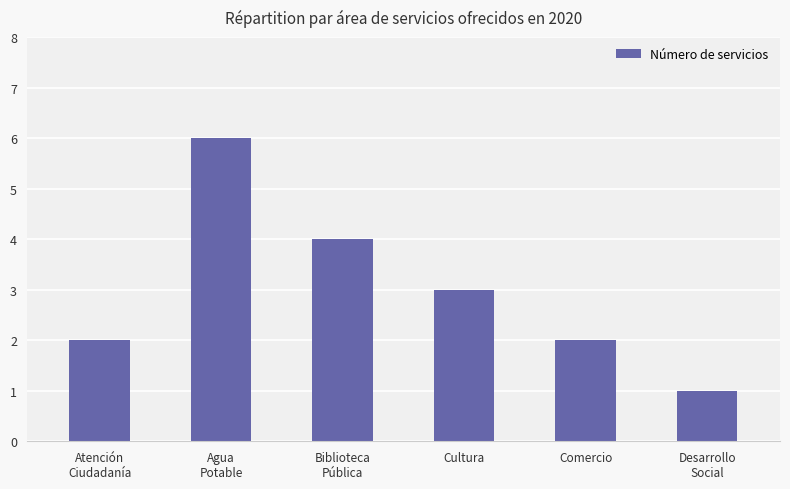

What is the average value?

3